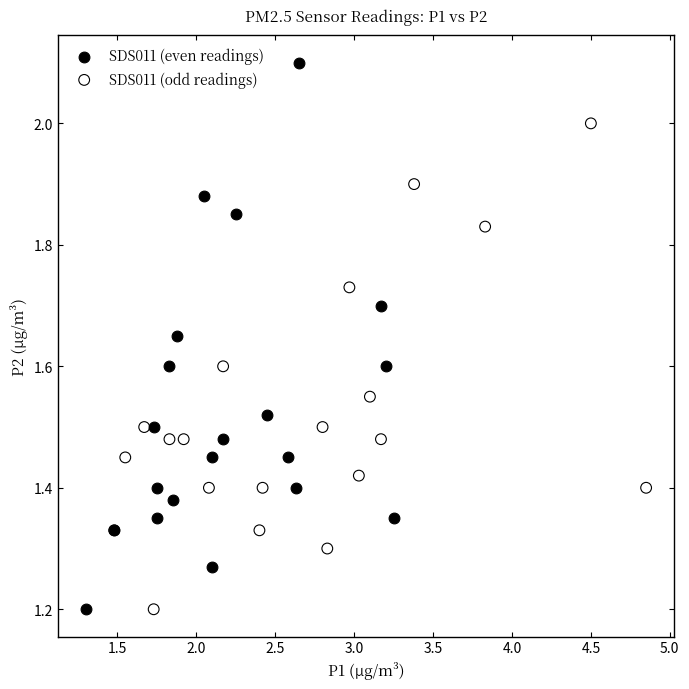

Which series has the widest spread of Y values?

SDS011 (even readings)